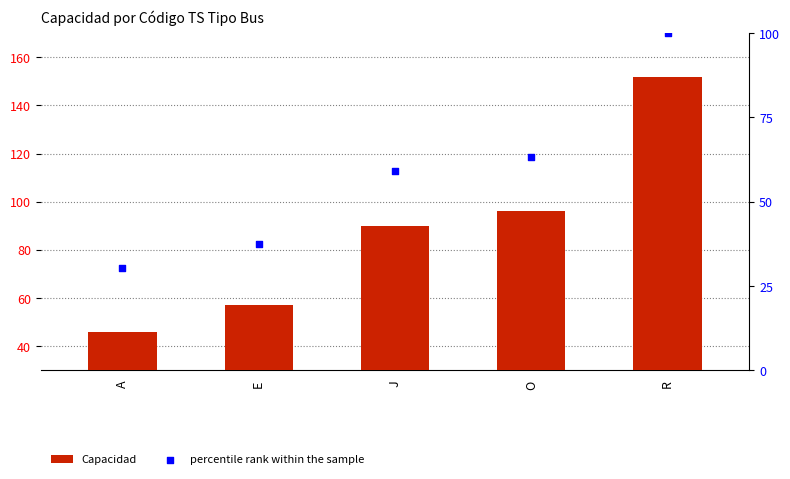

Which series has the largest Y range (max minus min)?

Capacidad